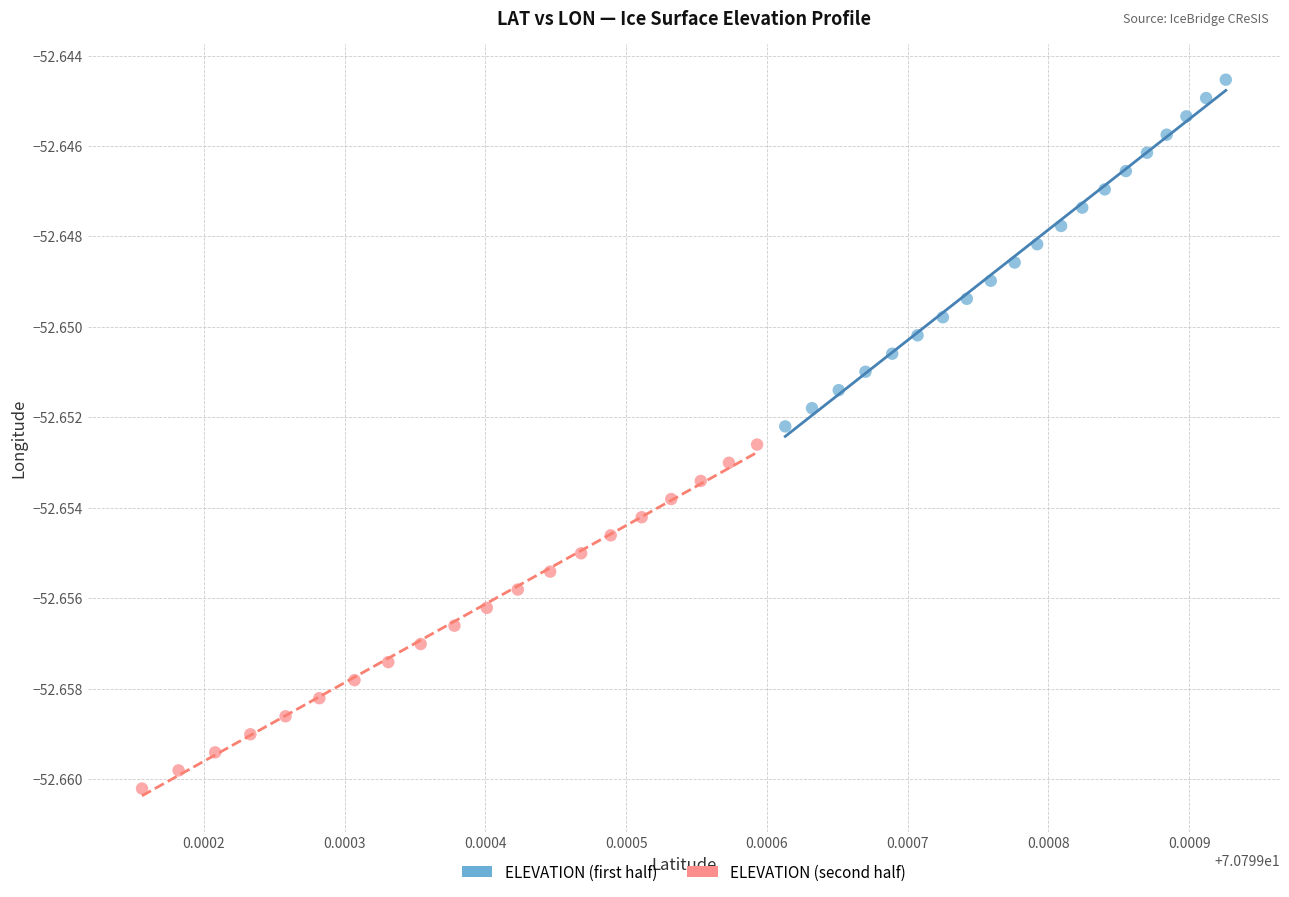

Which series contains the lowest Y value?

ELEVATION (second half)